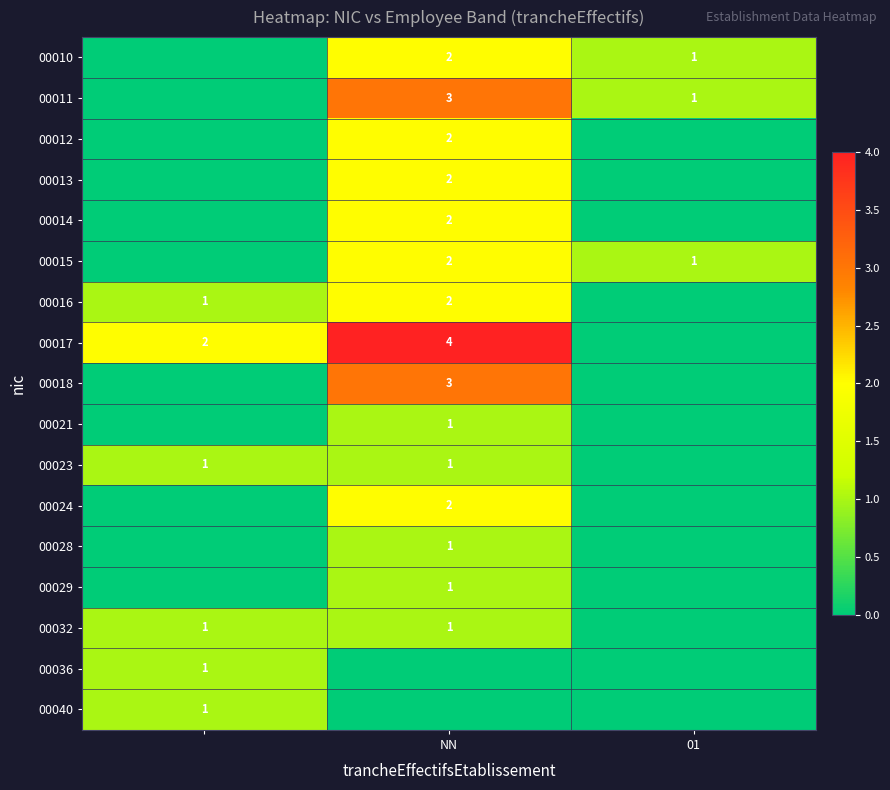

At how many categories does at least one series exceed 1?

2